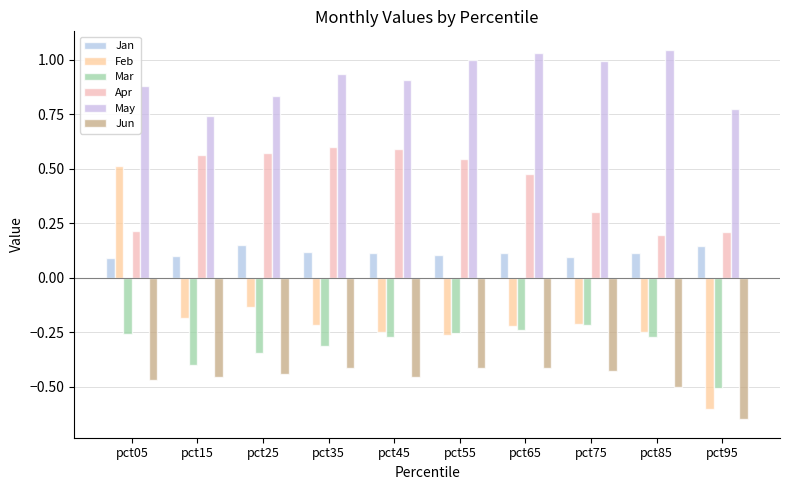

How many bars are there in each group?

6